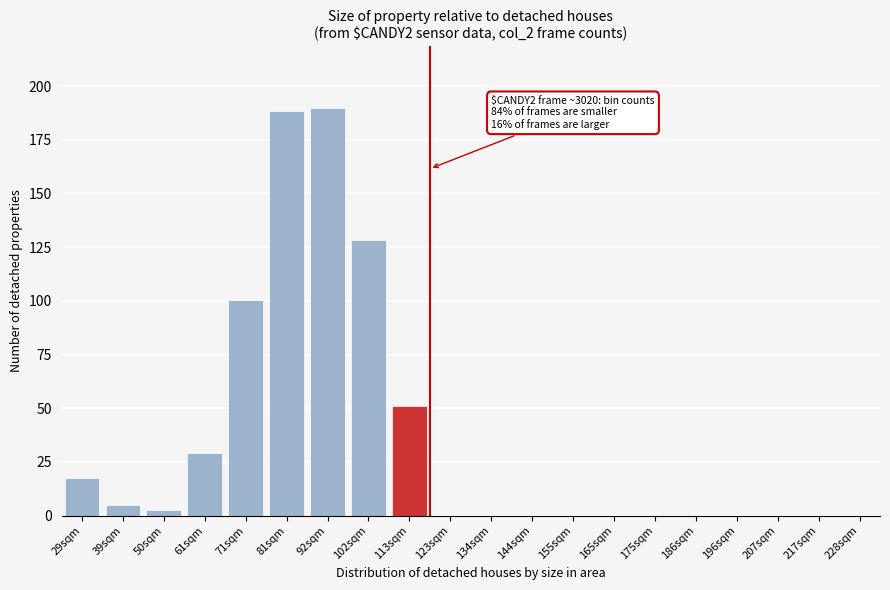

Reading left to right, what are all the values shown in this chart?

29sqm=17.6	39sqm=4.9	50sqm=2.6	61sqm=29.3	71sqm=100.6	81sqm=188.4	92sqm=190.0	102sqm=128.4	113sqm=50.9	123sqm=0.0	134sqm=0.0	144sqm=0.0	155sqm=0.0	165sqm=0.0	175sqm=0.0	186sqm=0.0	196sqm=0.0	207sqm=0.0	217sqm=0.0	228sqm=0.0